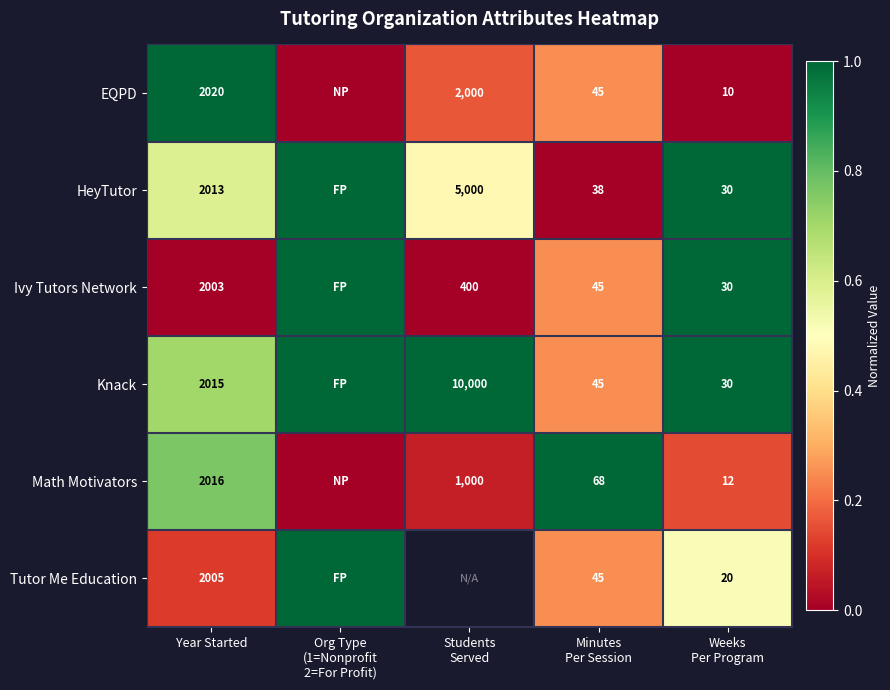

True or false: Ivy Tutors Network has a value of 2947 at Year Started.

False